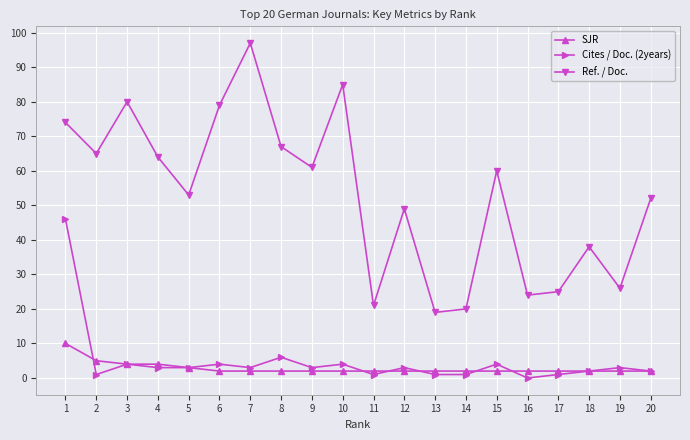

At which category does the chart reach its peak across all series?

7